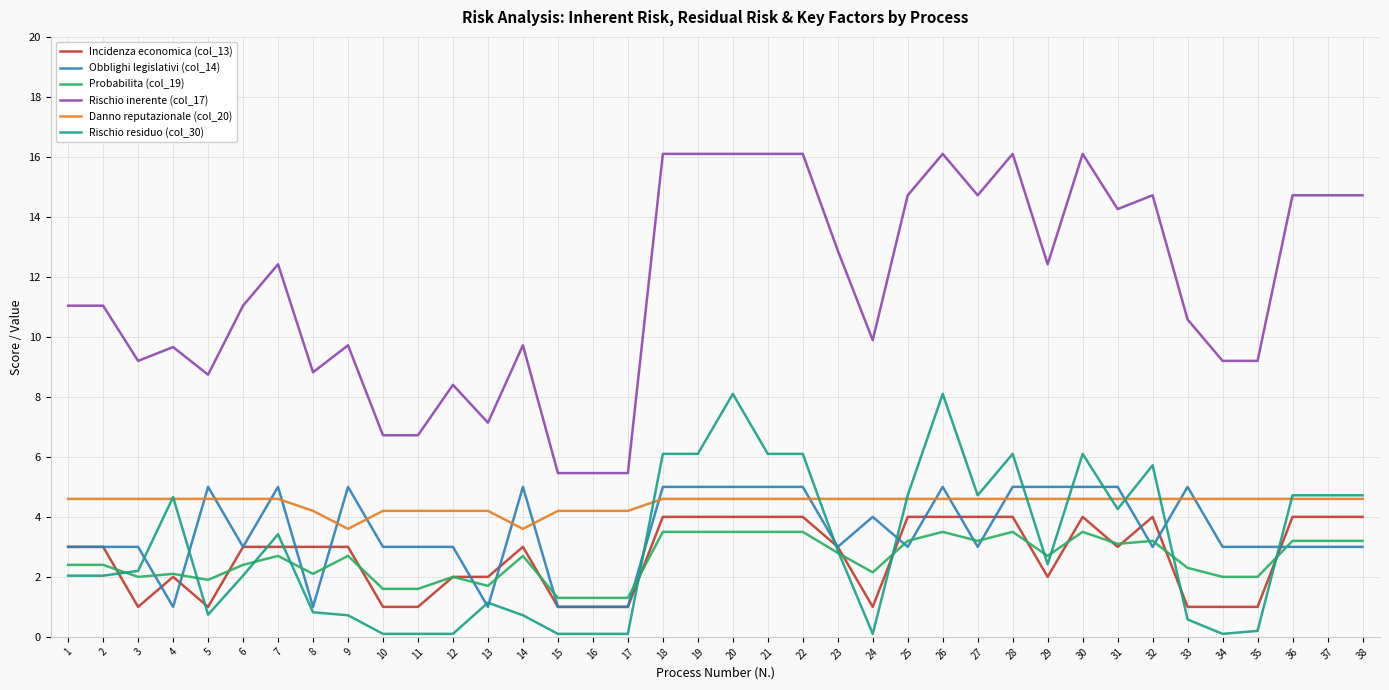

What is the minimum value for Probabilita (col_19)?

1.3